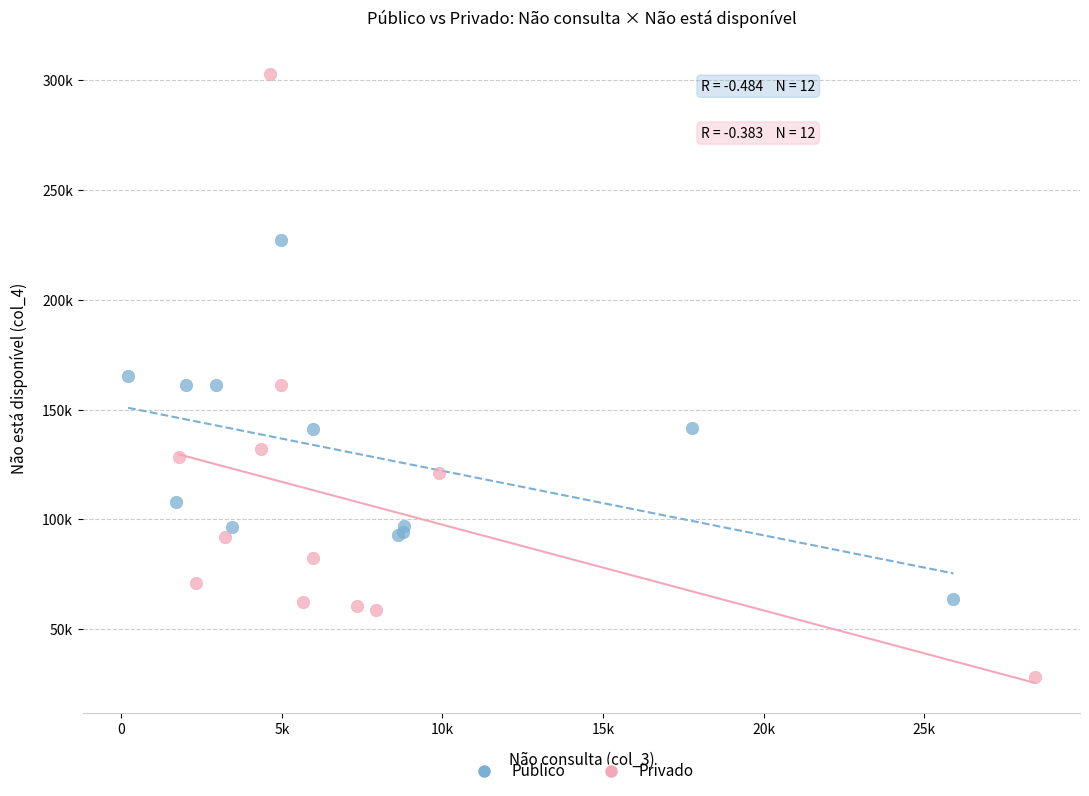

What are all the series names shown in the legend?

Público, Privado